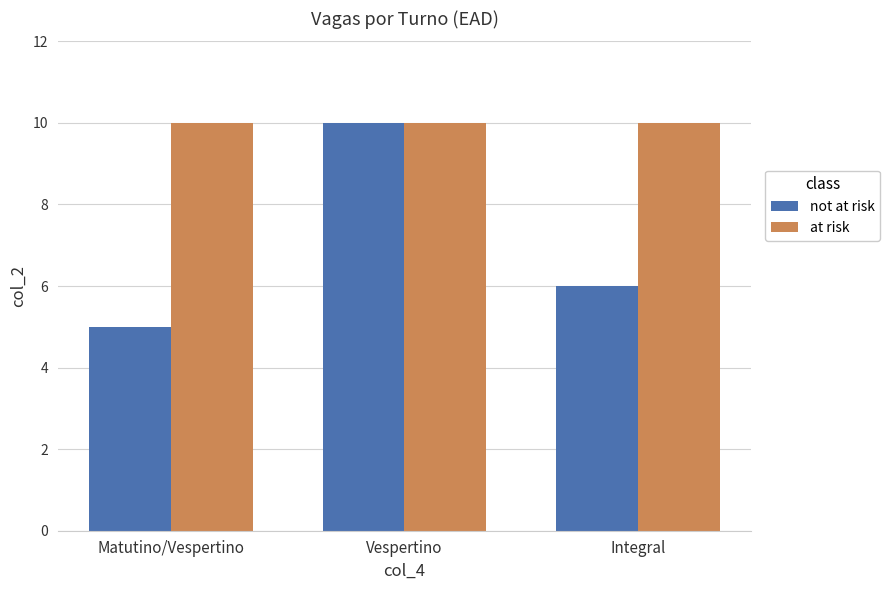

True or false: at risk has a value of 6 at Vespertino.

False